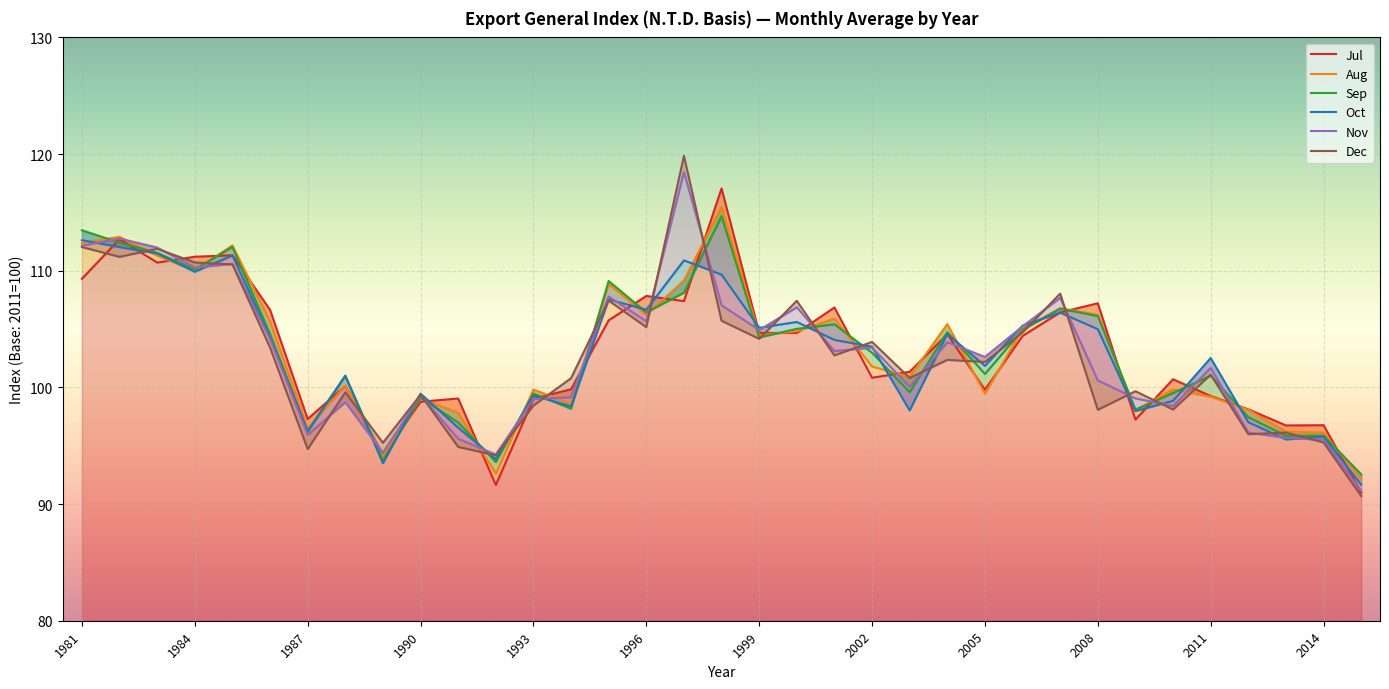

What is the greatest value displayed?

119.8